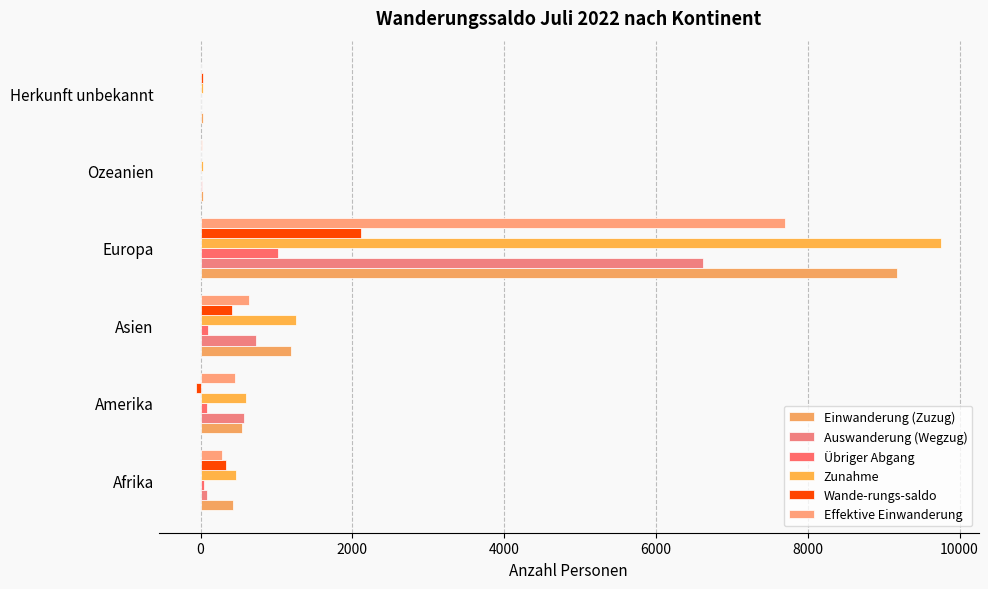

How many distinct data groups are displayed?

6